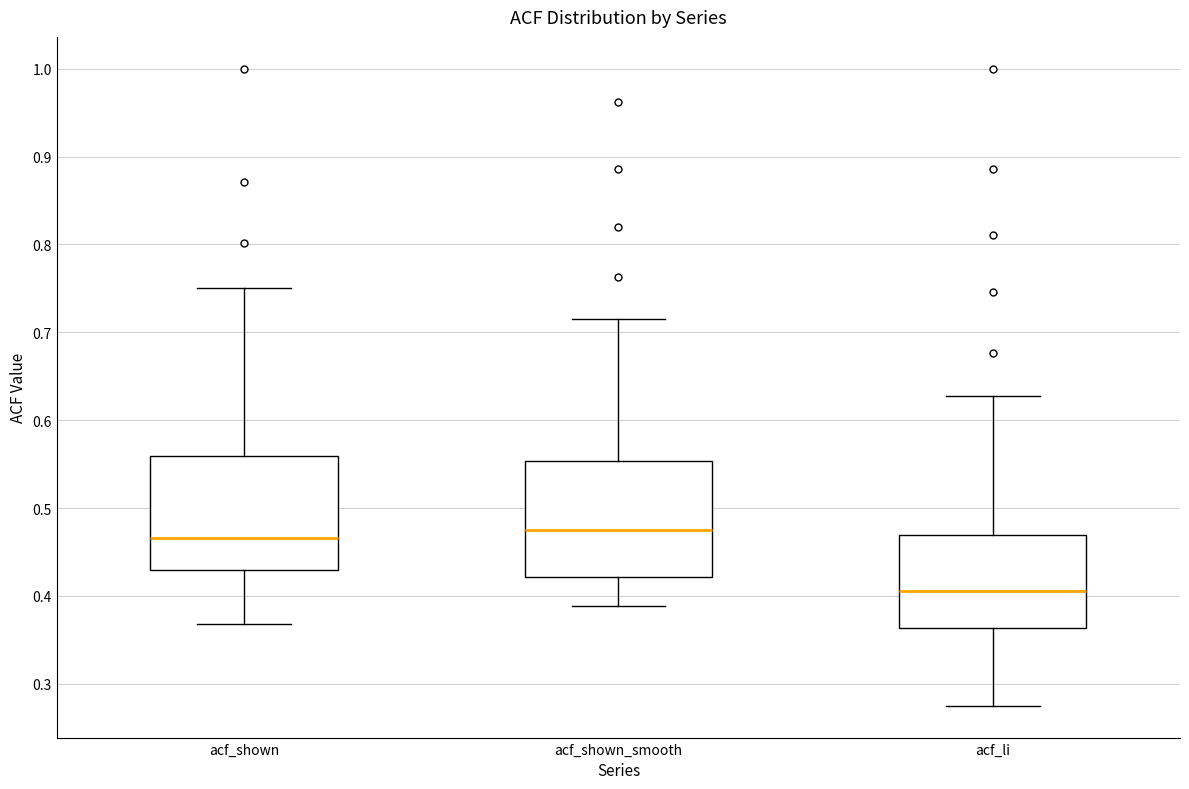

Where is the lower edge of the box for acf_shown_smooth on the y-axis? The values are not printed on the chart, so give them approximately, as read against the axis.

0.42